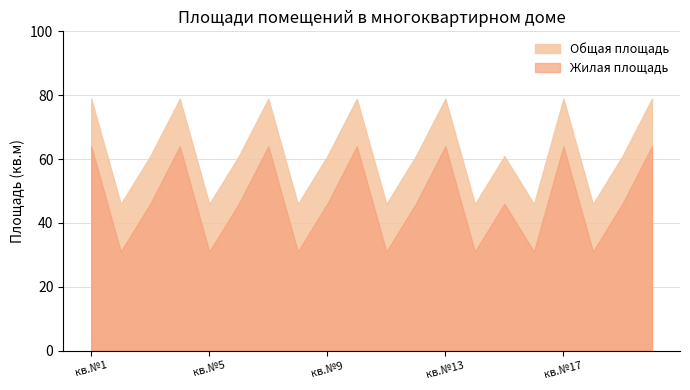

What is the sum of the Жилая площадь values at кв.№11 and кв.№12?

77.0